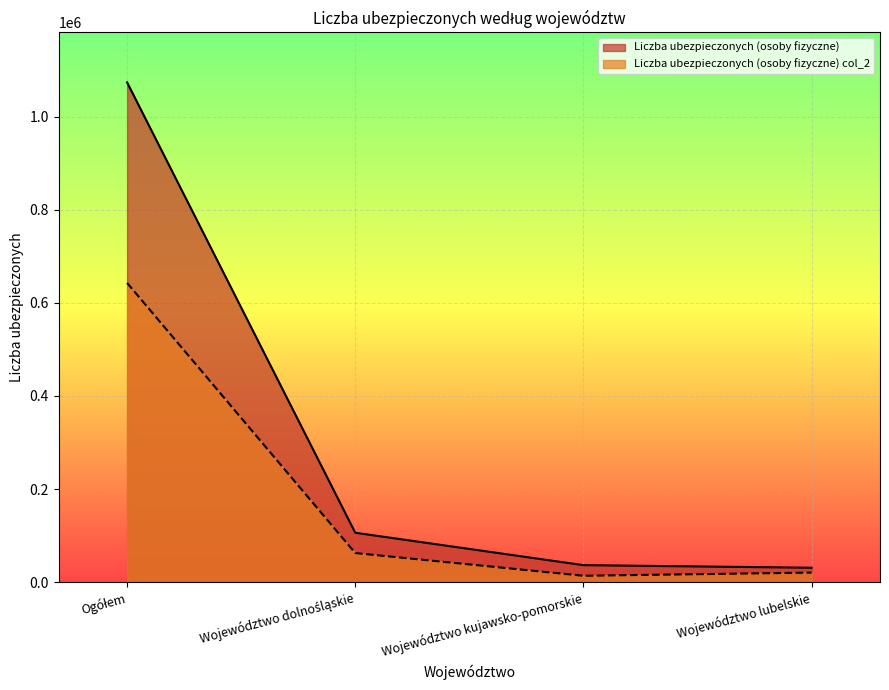

How many data points in Liczba ubezpieczonych (osoby fizyczne) are less than 106203?

2